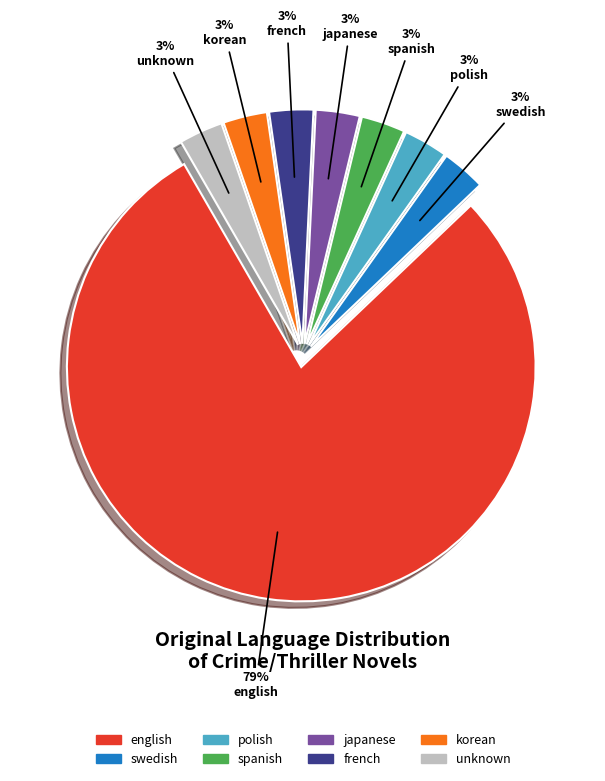

What is the largest slice in the pie chart?

english